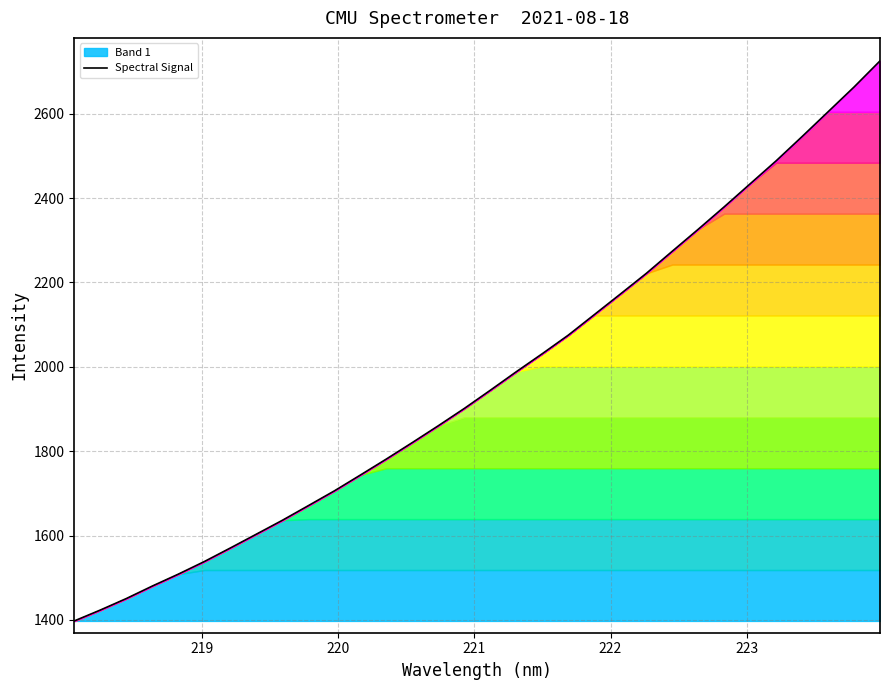

What is the minimum value shown in the chart?

1397.7